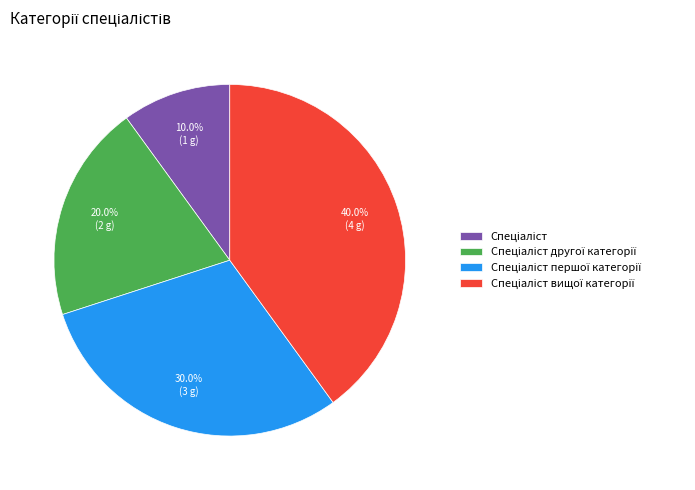

Is there any slice that represents more than half of the pie?

No